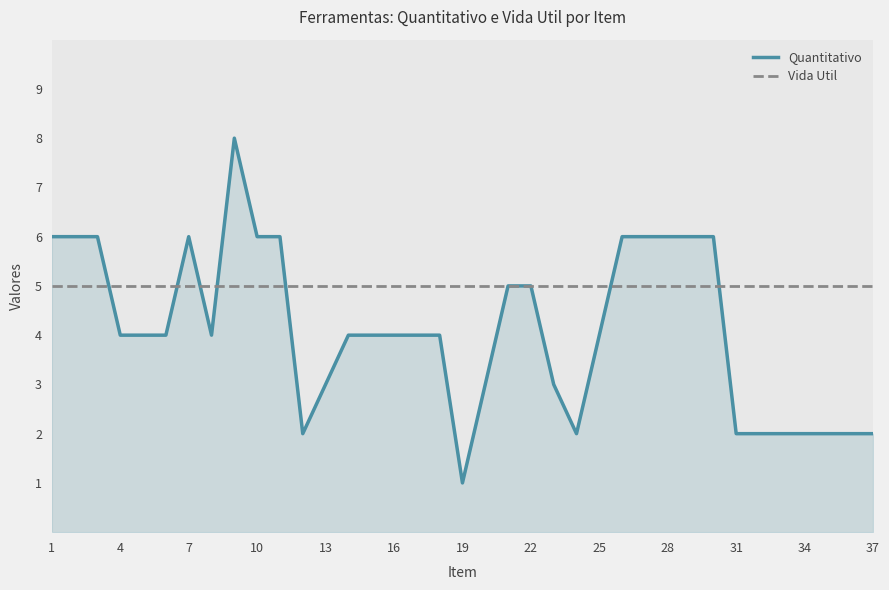

What is the maximum value shown in the chart?

8